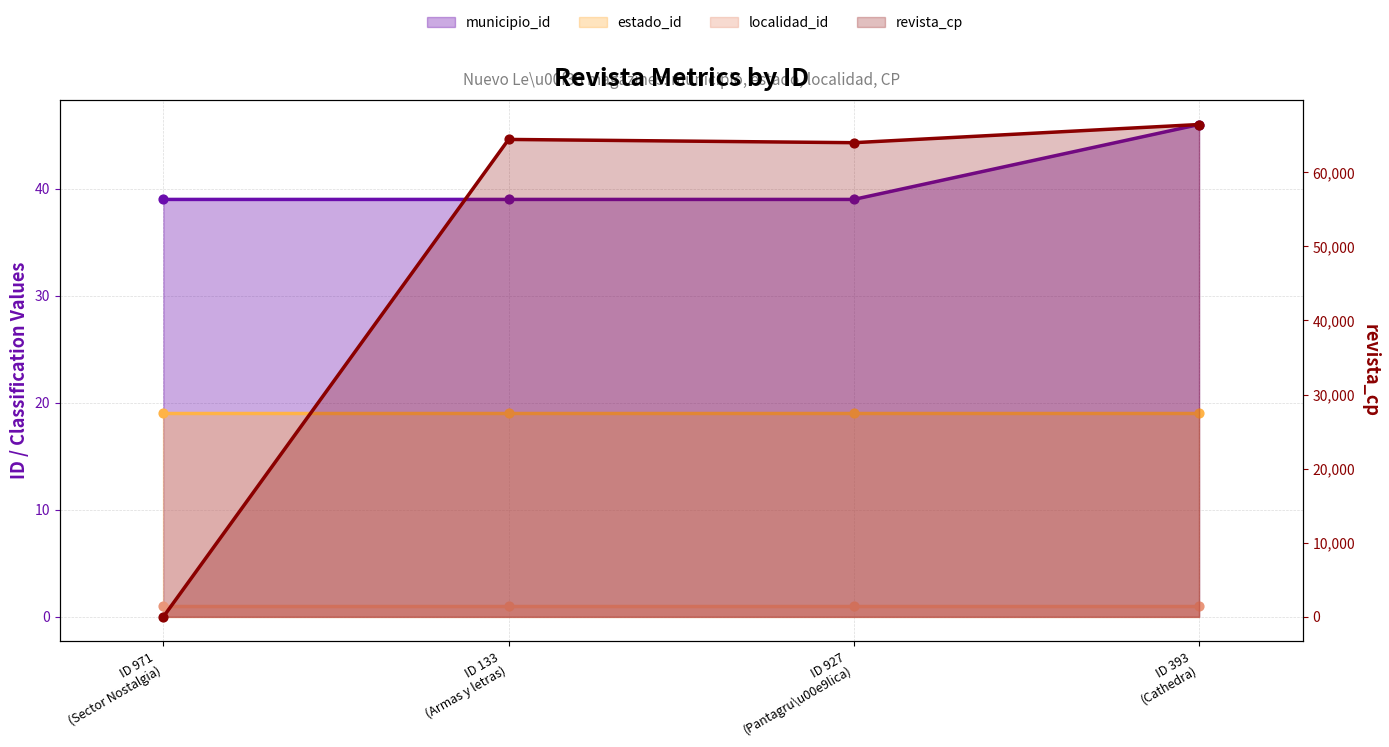

Which series has the widest spread of Y values?

revista_cp